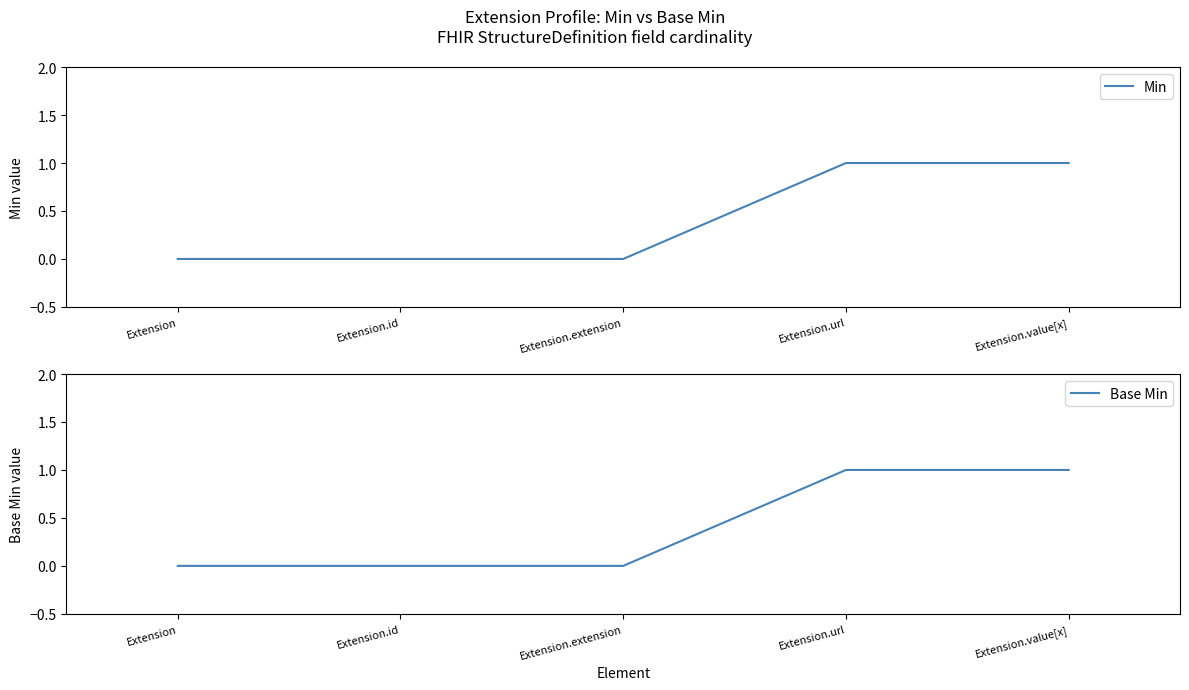

True or false: Base Min and Min cross at least once.

False